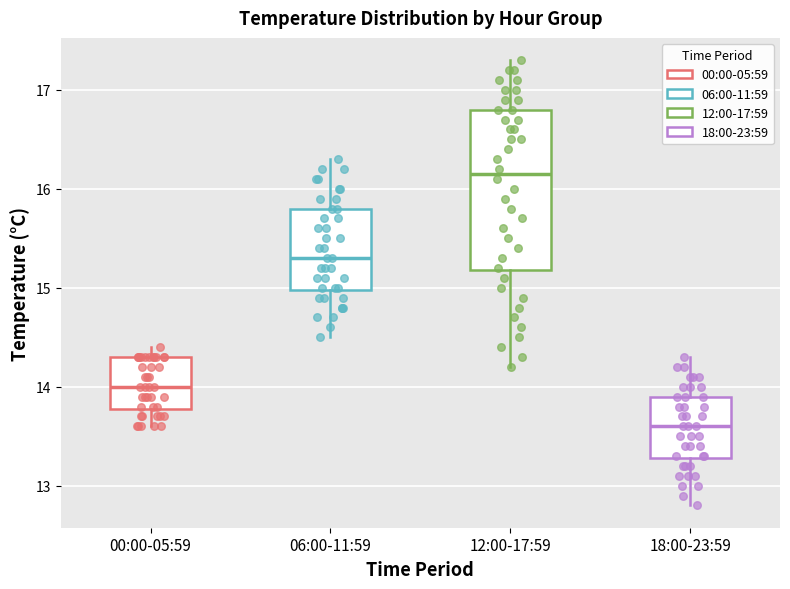

Which box is the tallest, from its lower edge to its upper edge?

12:00-17:59